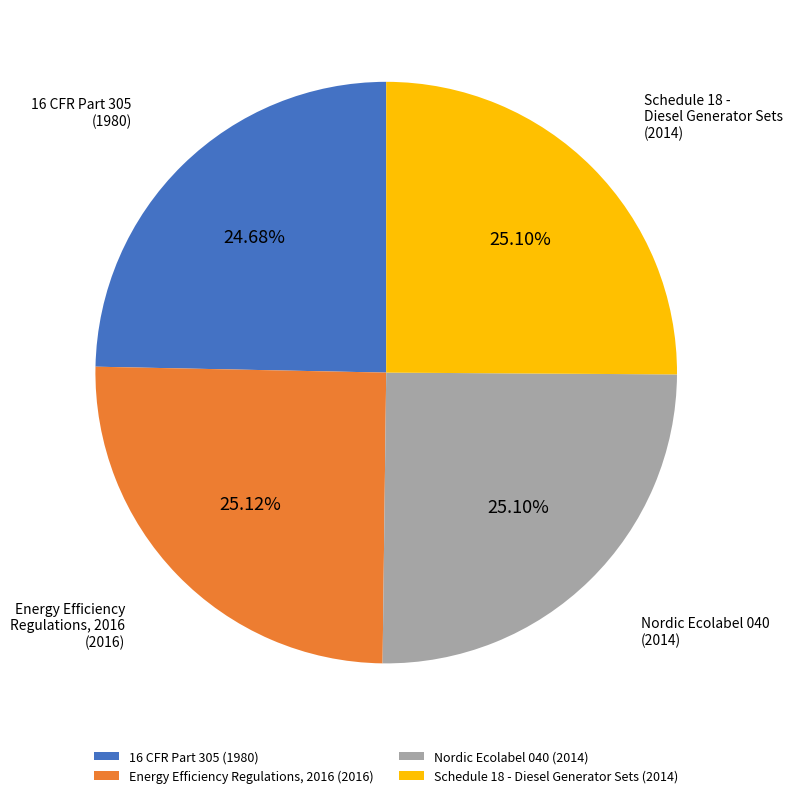

Is there a majority slice in this chart?

No